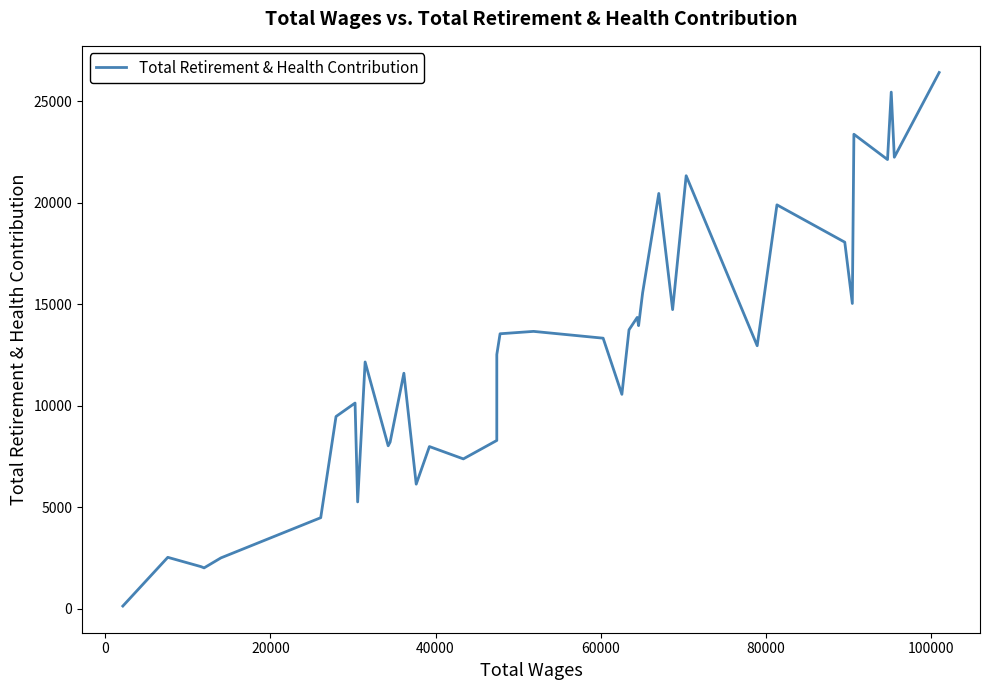

How many interior local peaks (higher than both neighbors) does the data have?

12